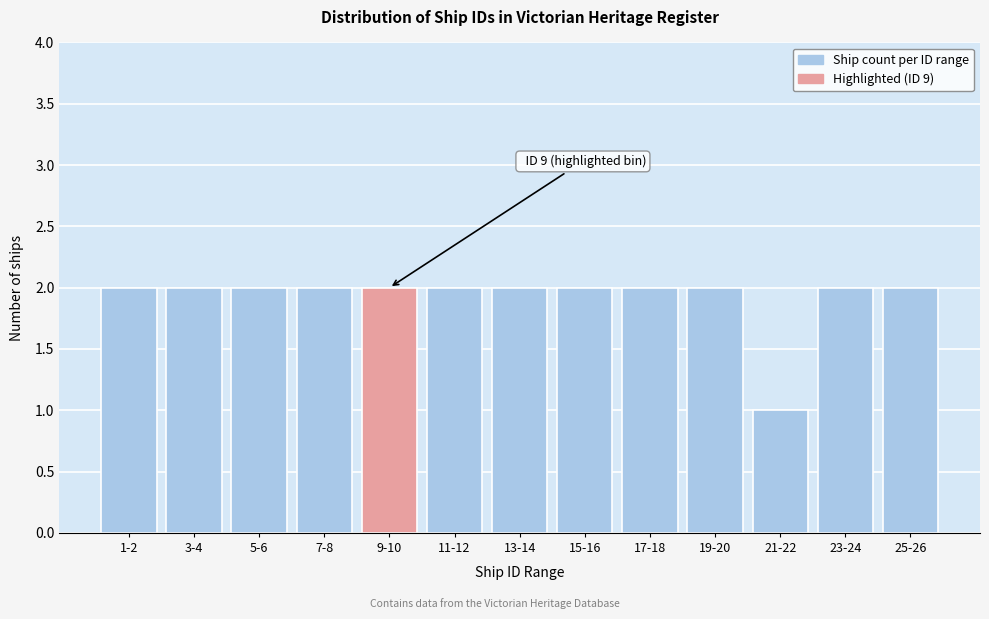

Reading left to right, transcribe all the data shown in this chart.

1-2=2	3-4=2	5-6=2	7-8=2	9-10=2	11-12=2	13-14=2	15-16=2	17-18=2	19-20=2	21-22=1	23-24=2	25-26=2